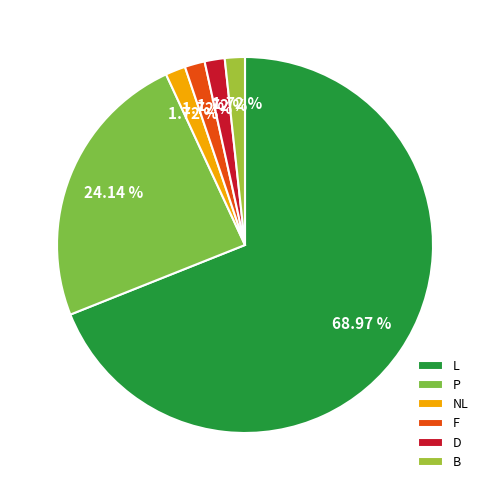

Does L account for over 50% of the chart?

Yes